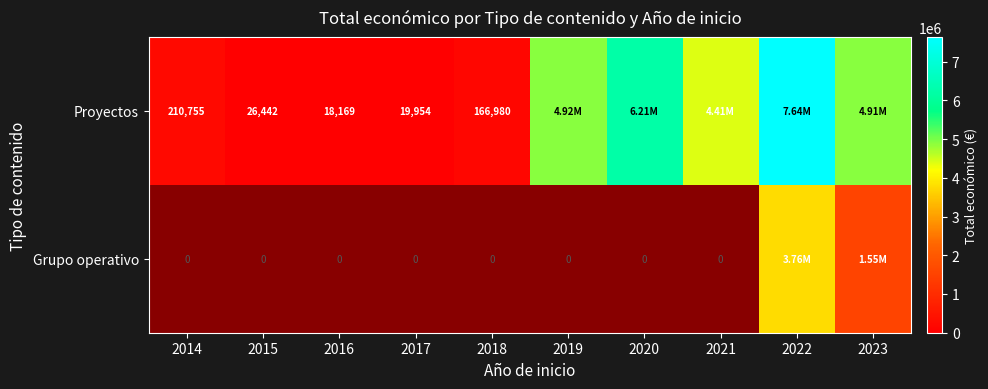

What is the sum of all Proyectos values?

28531854